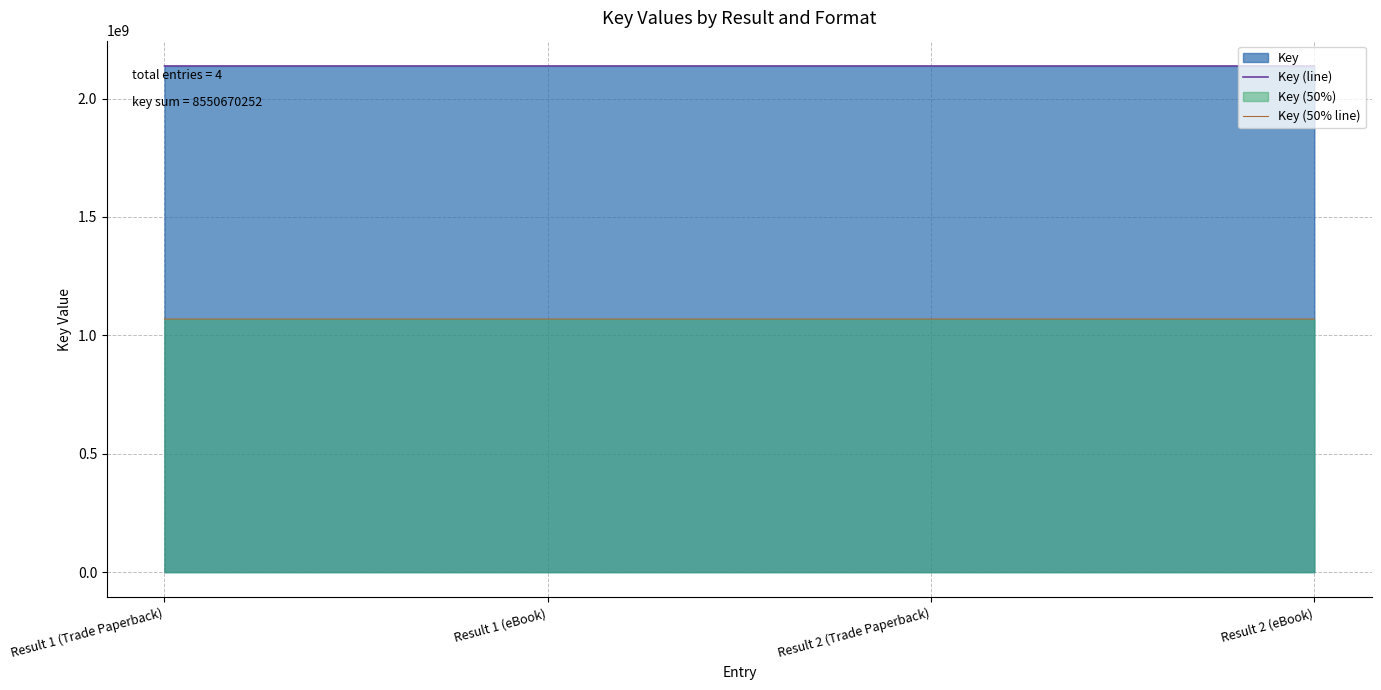

What is the value of the Key (50% line) point at the 2nd from the left?

1068839898.5